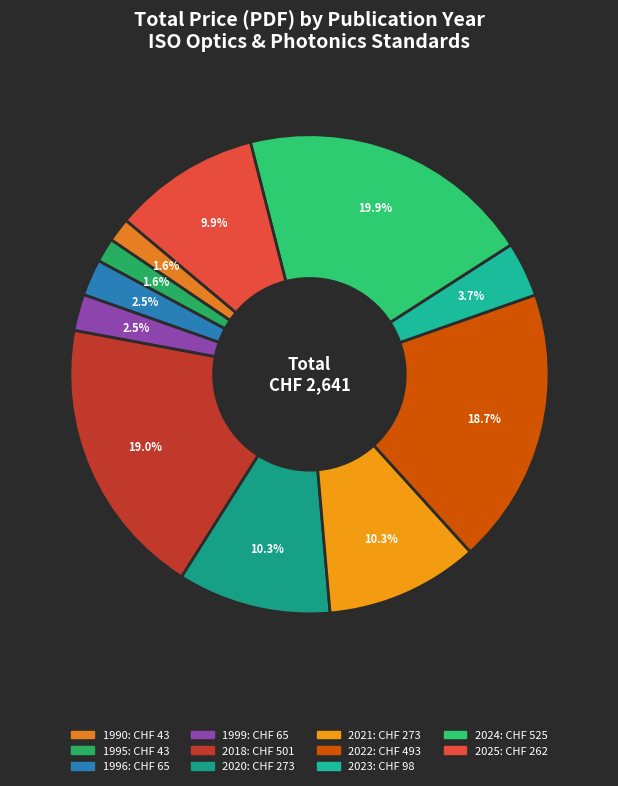

Count the number of slices in the pie.

11